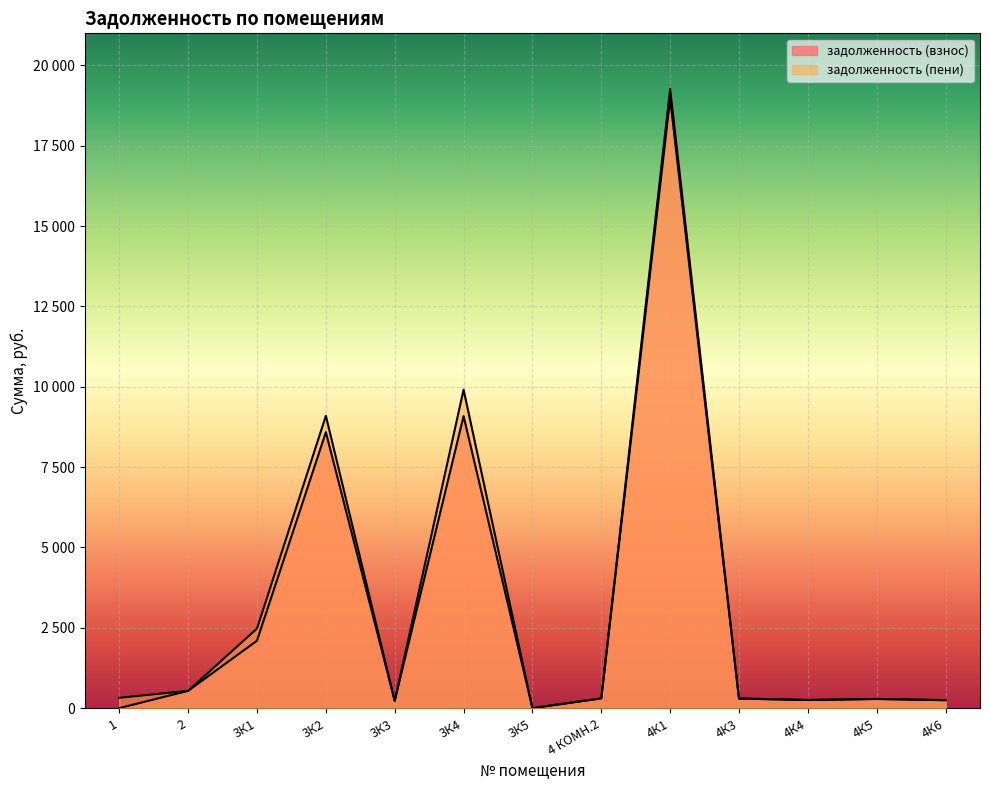

Which has a higher value, 3К4 or 2?

3К4